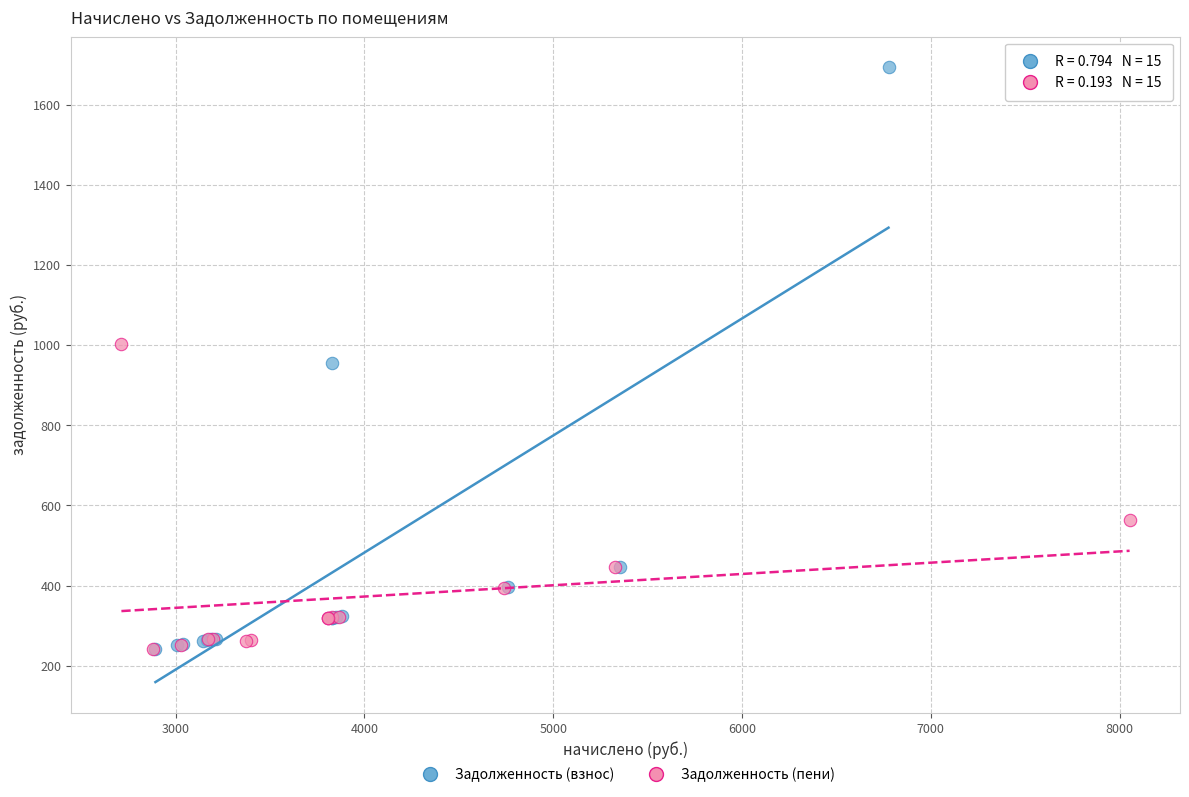

Which series reaches the maximum Y coordinate?

Задолженность (взнос)